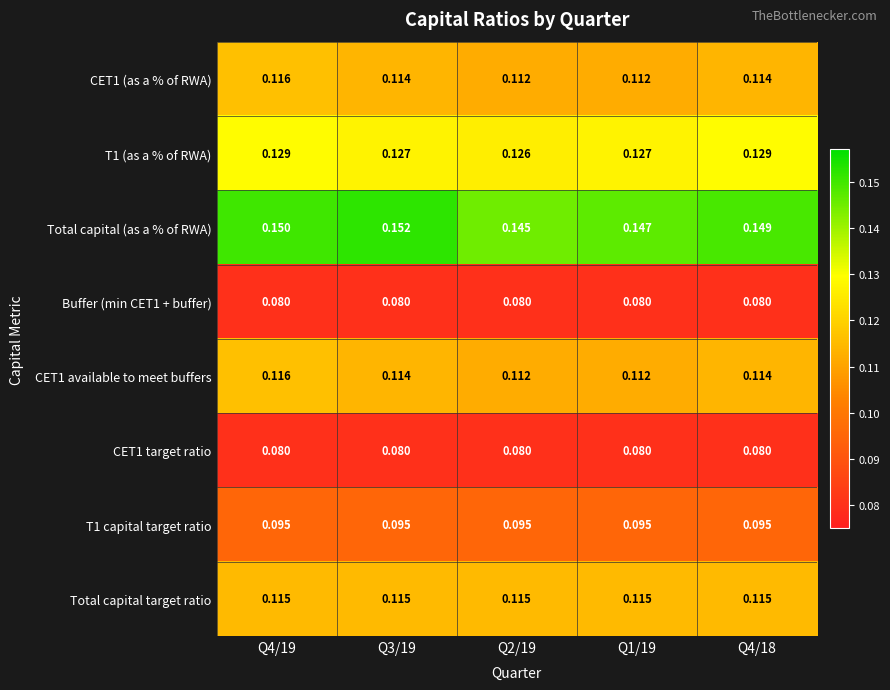

Which series has the largest total across all categories?

Total capital (as a % of RWA)